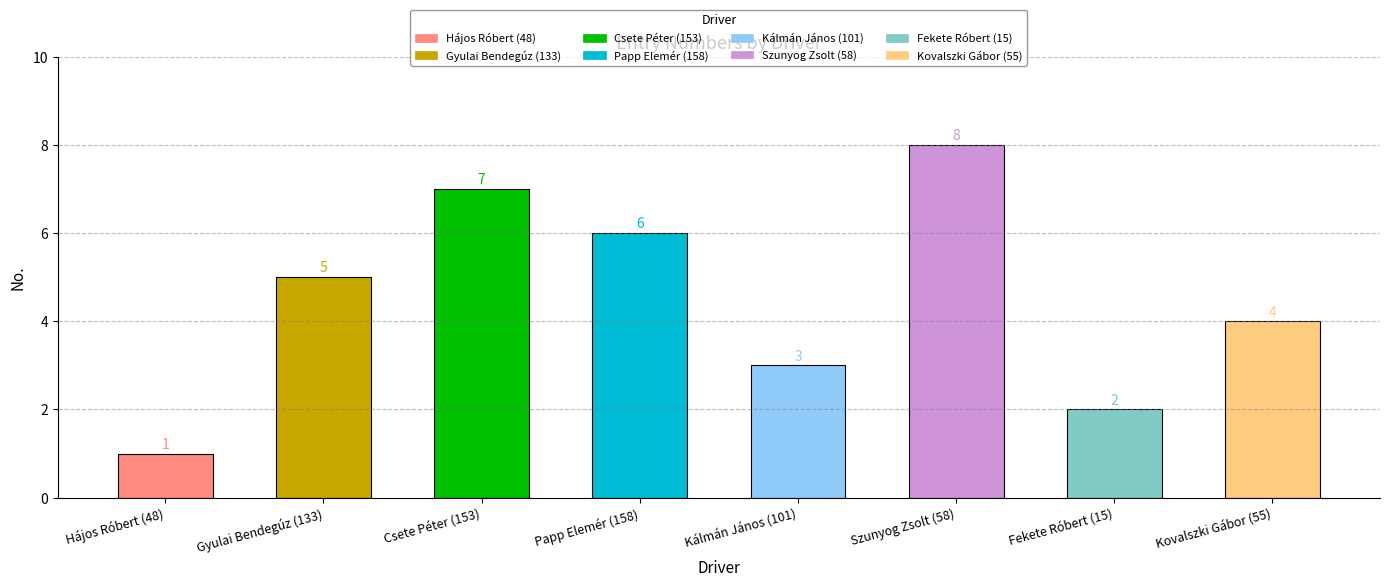

What is the sum of the values at Szunyog Zsolt (58) and Fekete Róbert (15)?

10